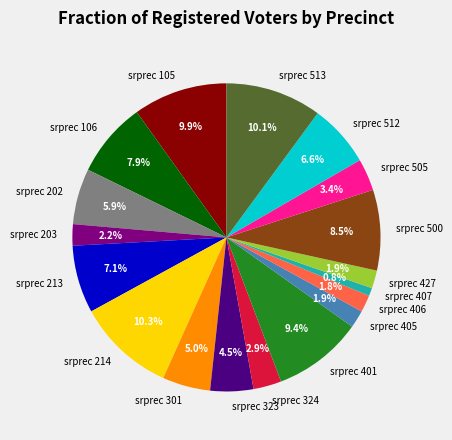

Is there any slice that represents more than half of the pie?

No